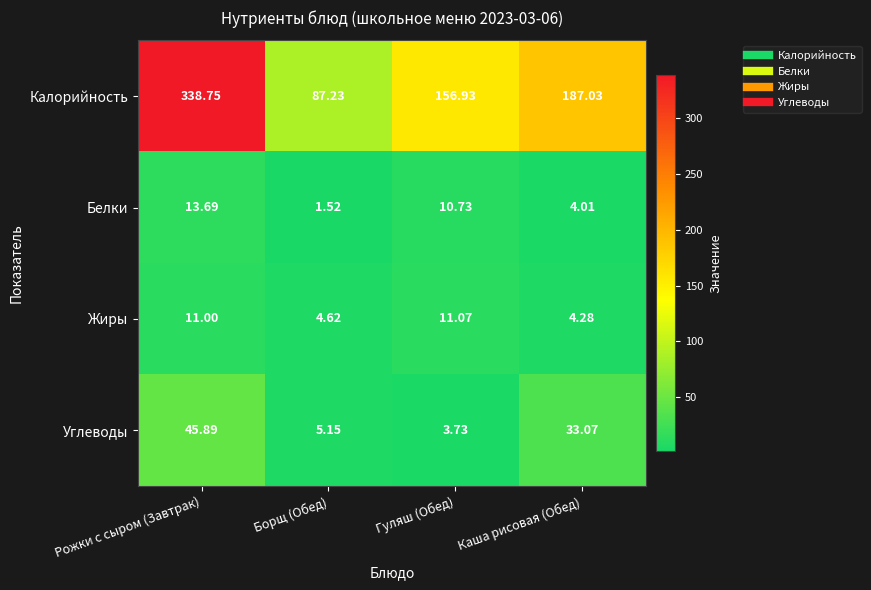

How many data points in Жиры are less than 11?

2